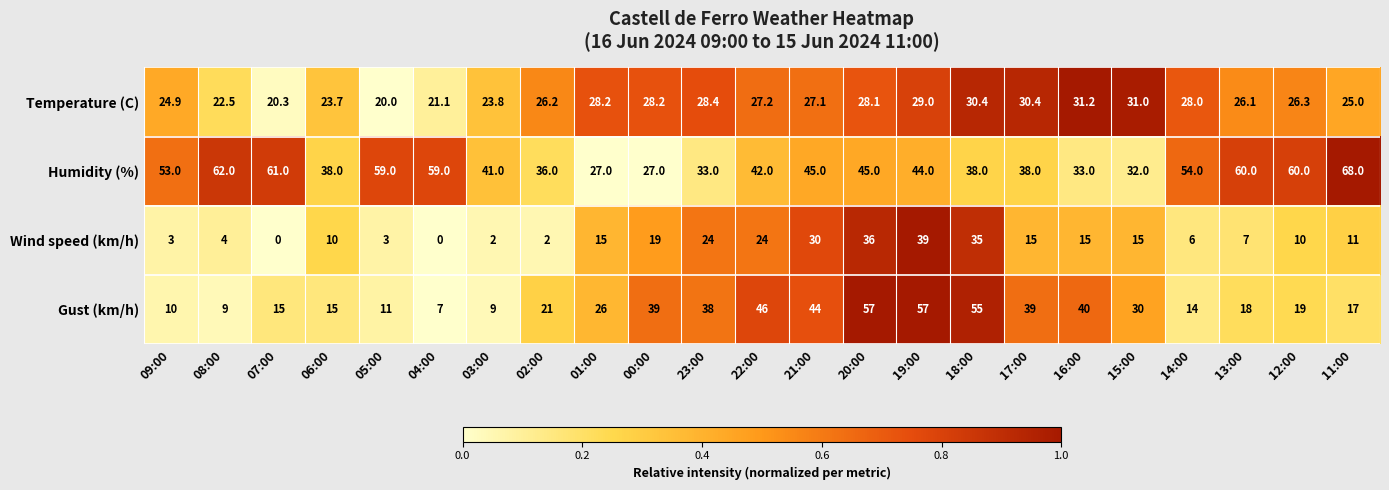

Is it true that Gust (km/h) equals 14.6 at 00:00?

False